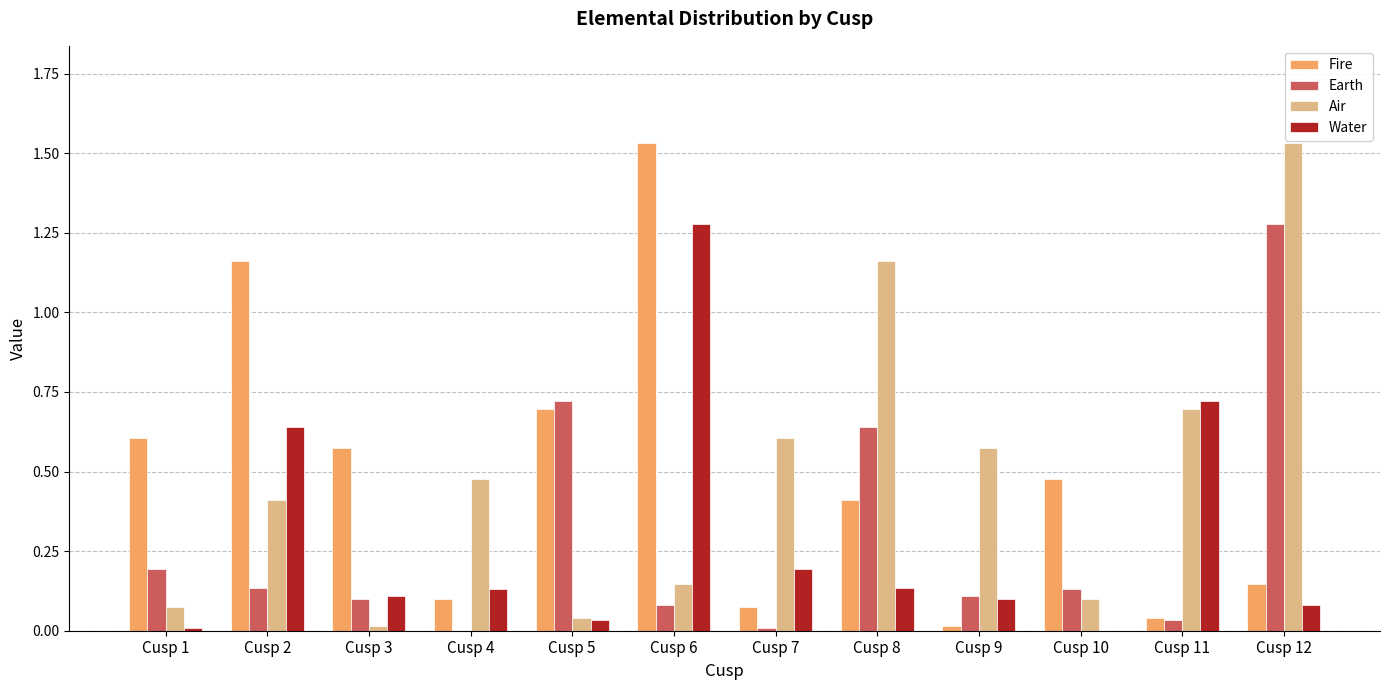

What is the sum of all Air values?

5.8